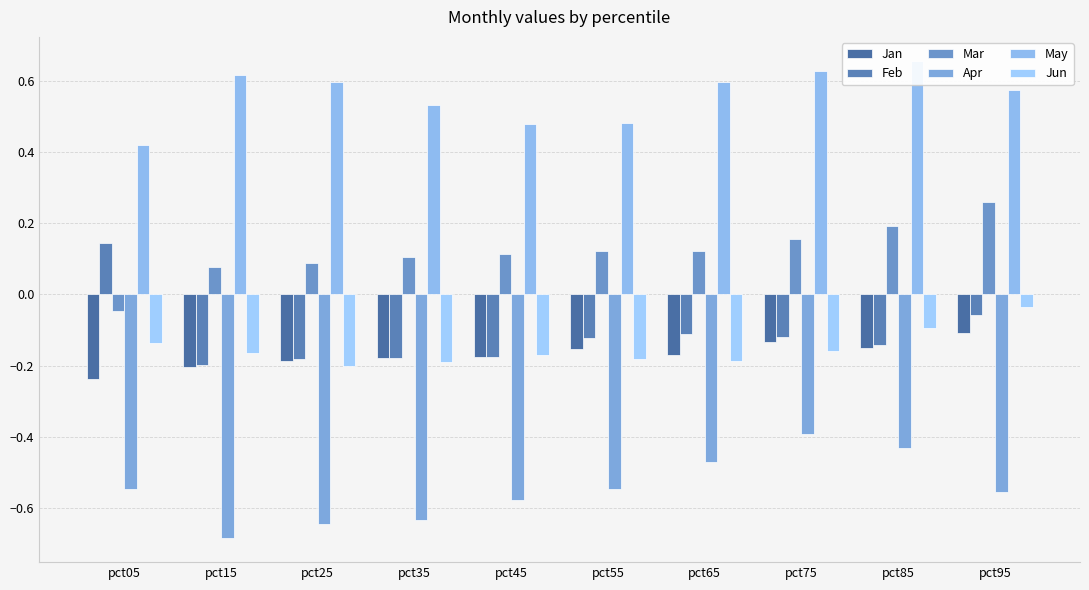

What is the greatest value displayed?

0.7